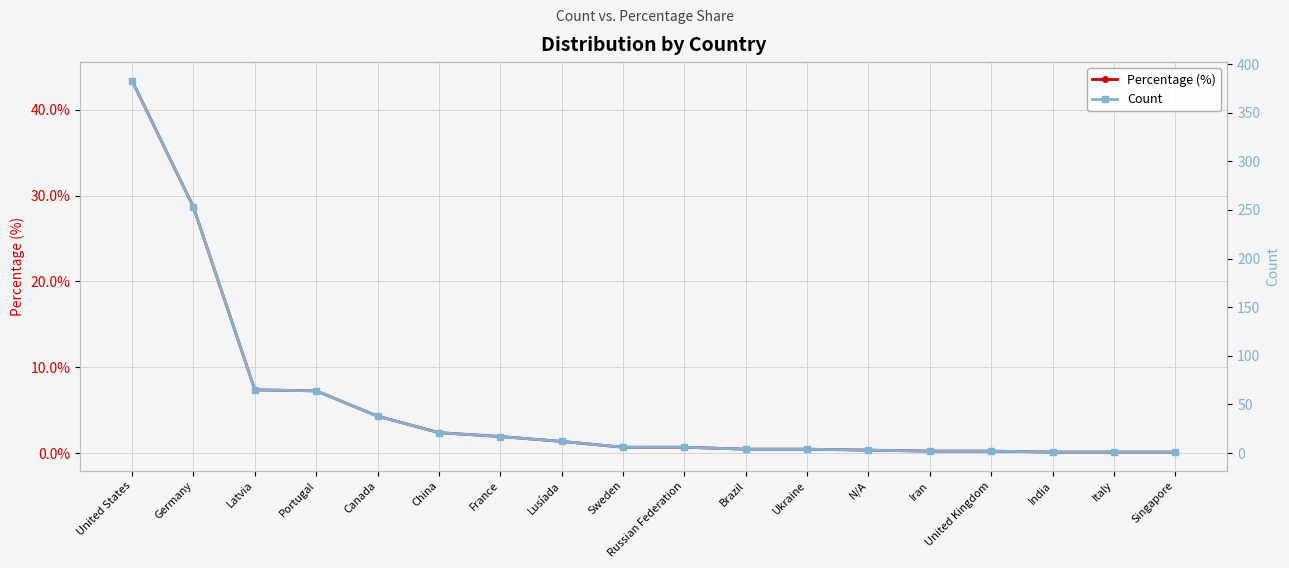

The value of Percentage (%) at Ukraine is 0.5. True or false?

True